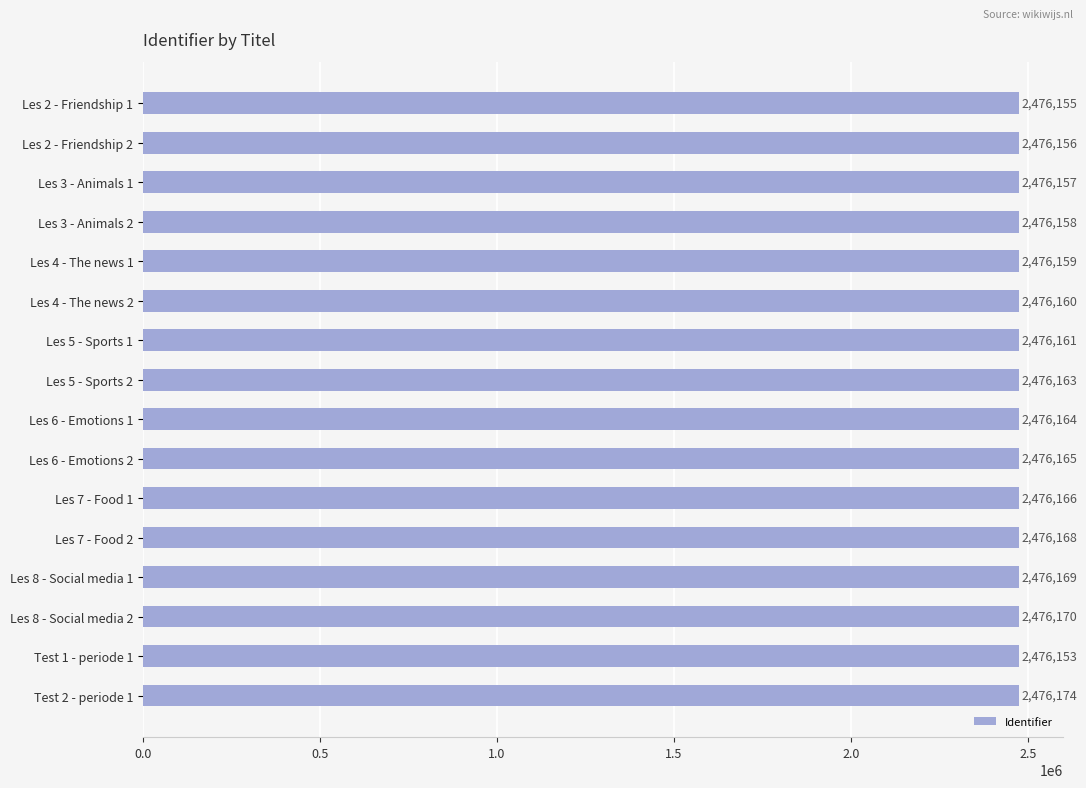

Read the value at Les 7 - Food 1.

2476166